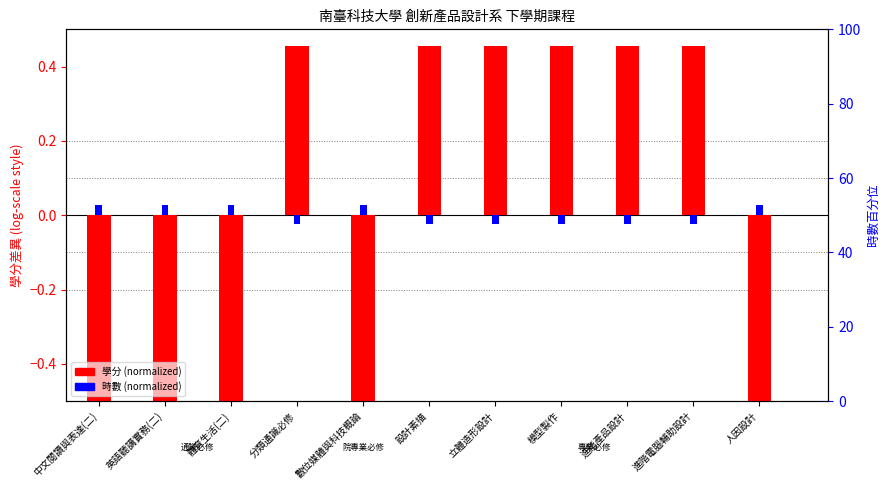

True or false: 學分 (normalized) has a value of 0.8 at 模型製作.

False